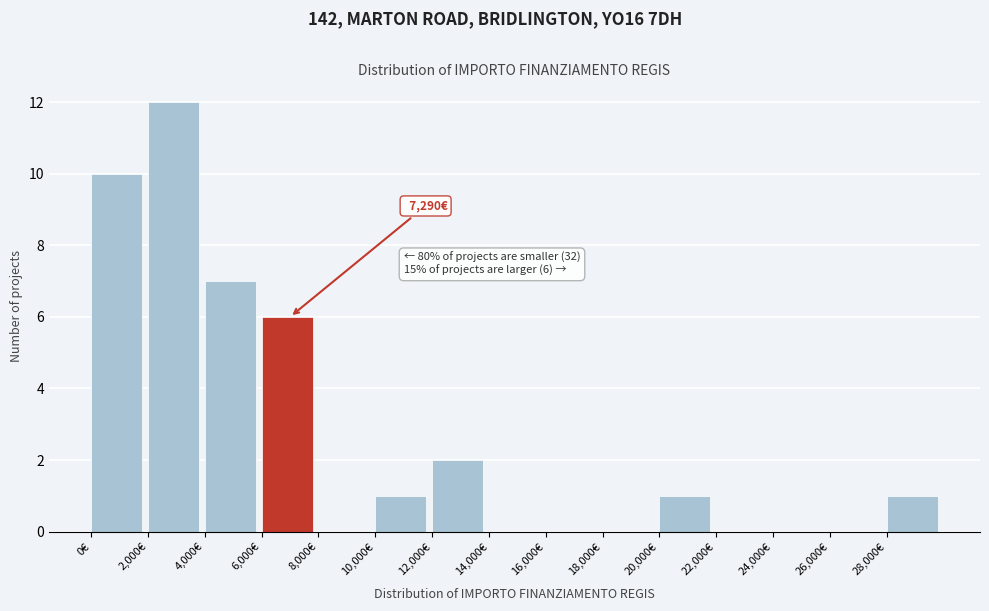

Which range on the x-axis has the tallest bar?

2000 to 4000